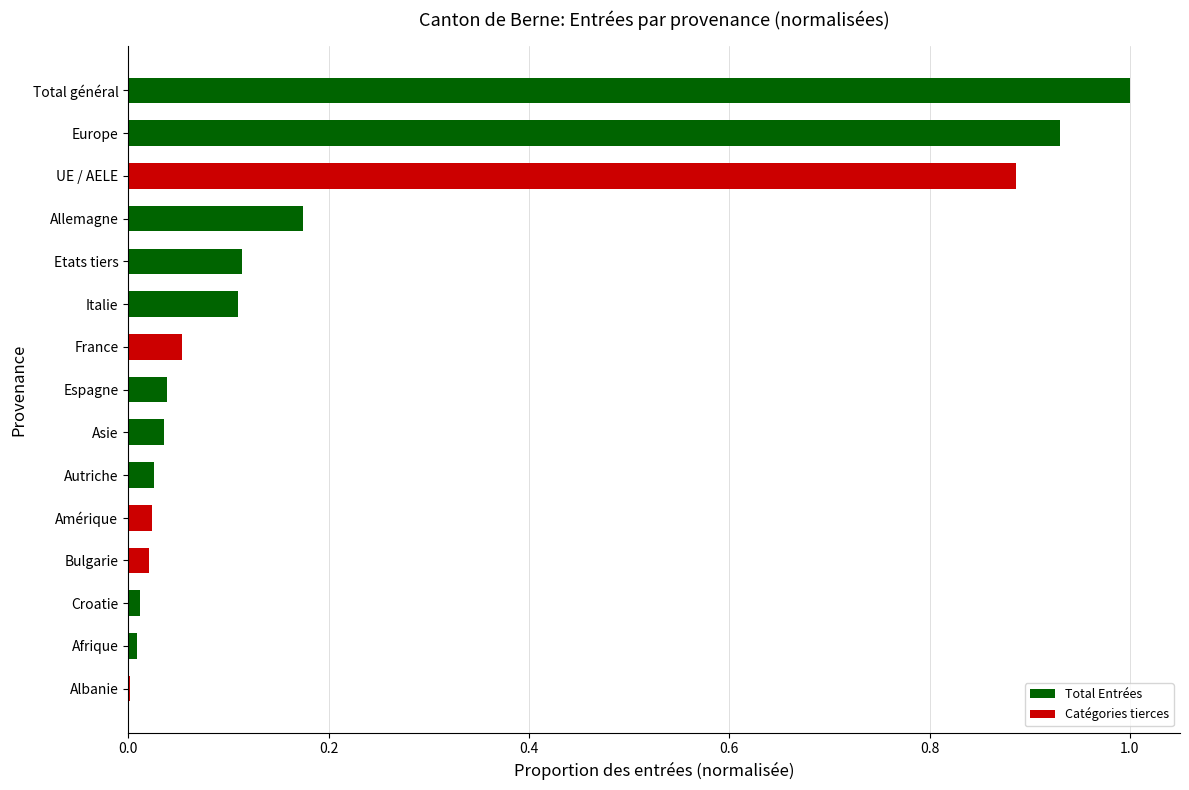

At which category does the chart reach its peak across all series?

Total général